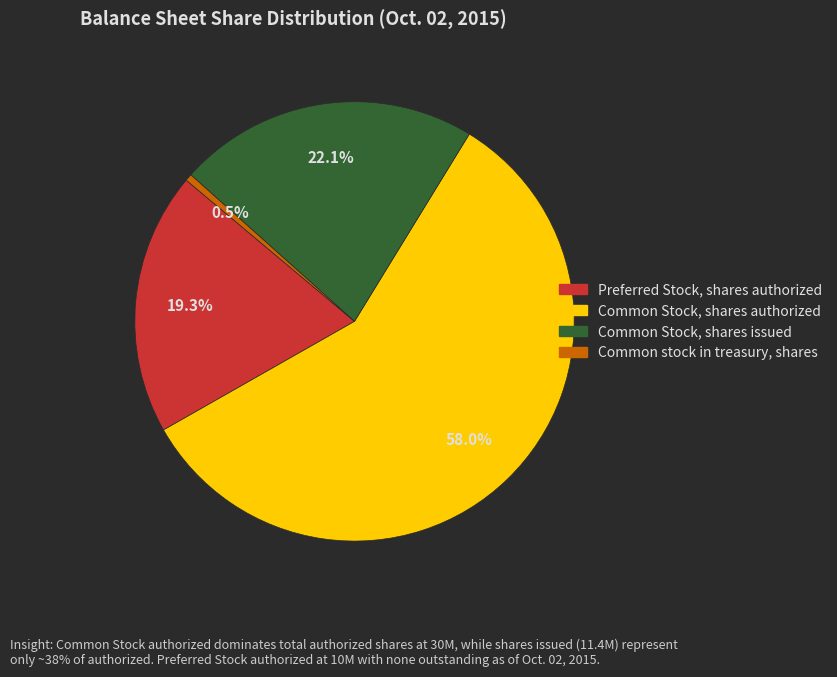

Approximately how many times larger is the value at Common Stock, shares authorized compared to Preferred Stock, shares authorized?

3.0